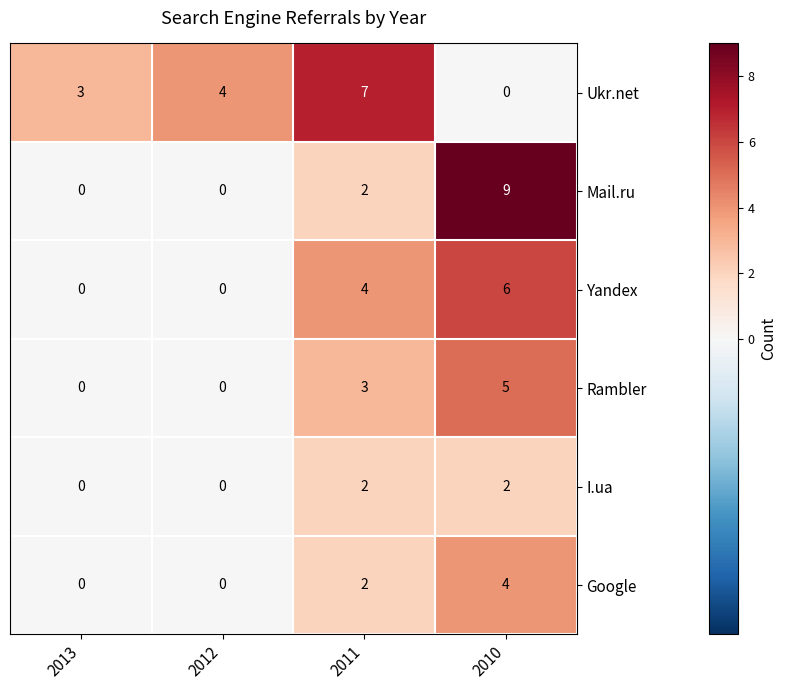

Which series has the widest spread of values?

Mail.ru